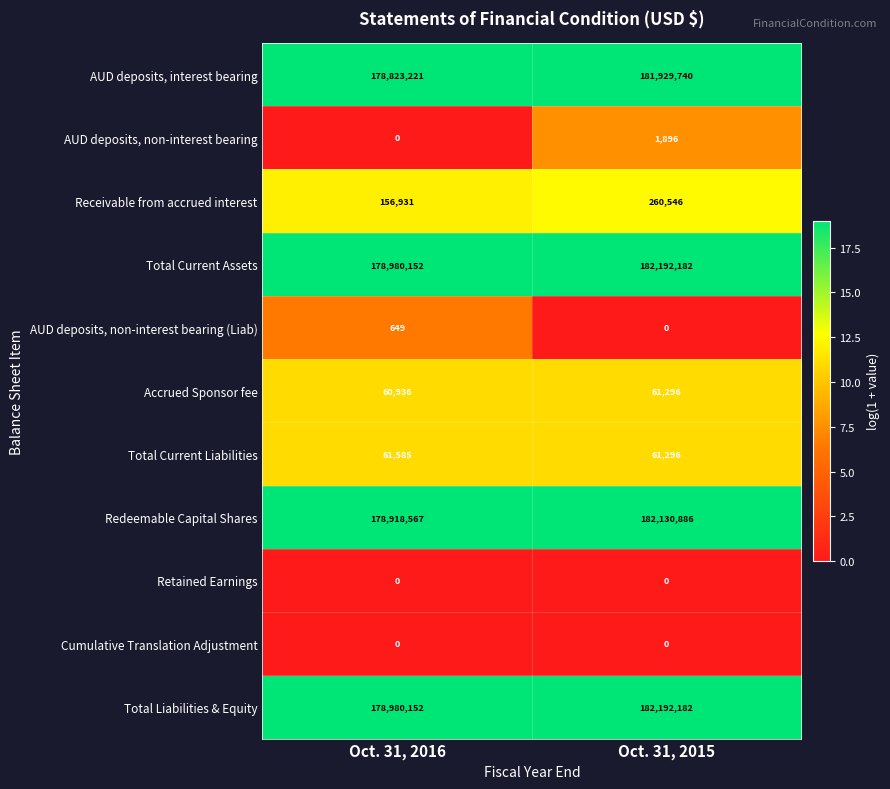

What value does the Total Liabilities & Equity series have at Oct. 31, 2016, to the nearest 50?

178980150